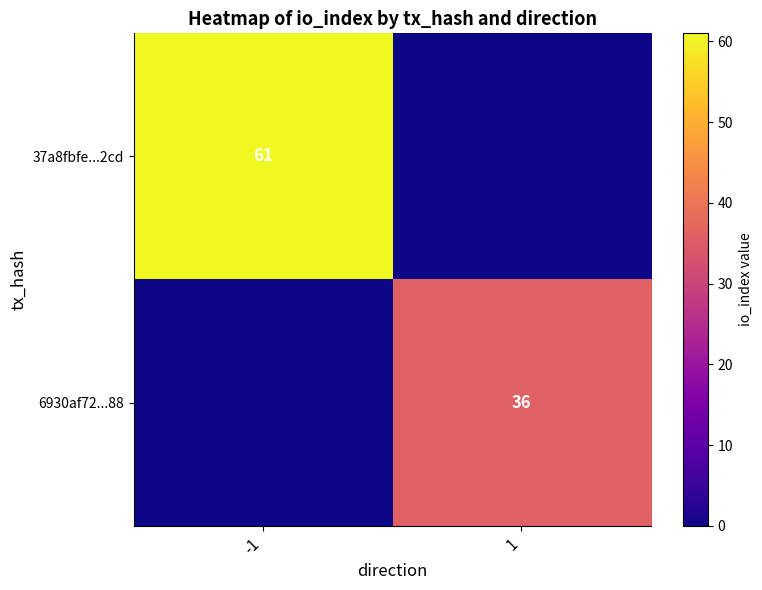

At how many categories does at least one series exceed 28?

2